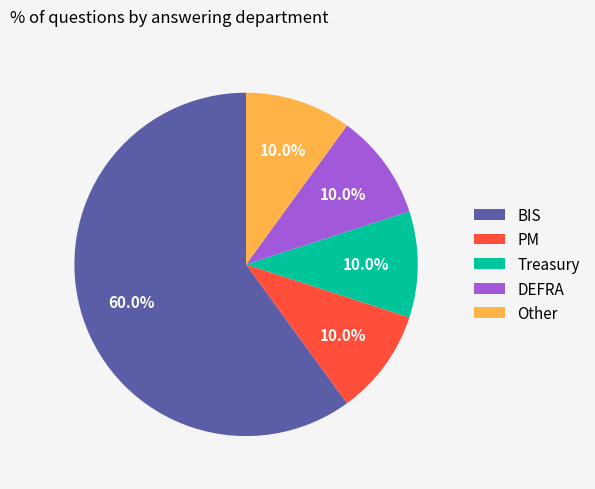

Is there a majority slice in this chart?

Yes